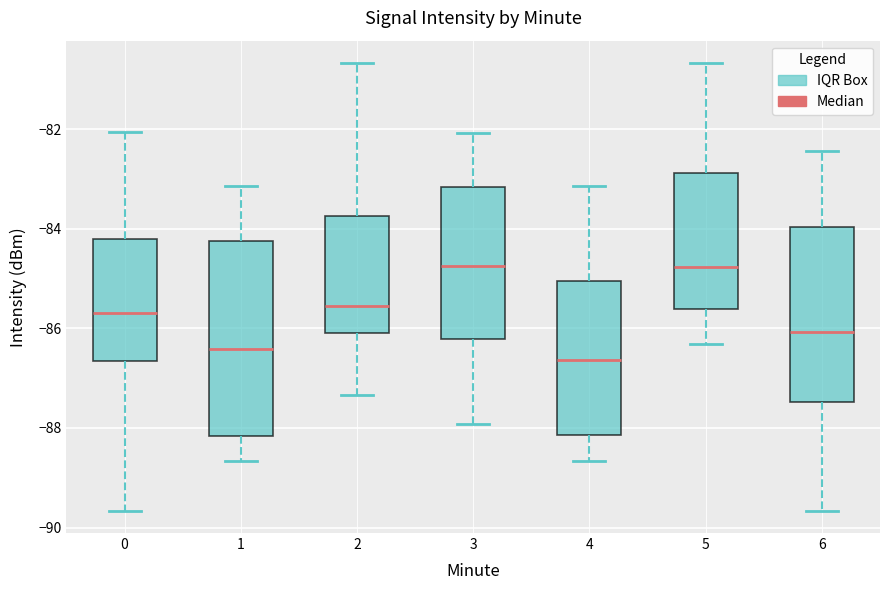

Where does the upper whisker of the box at x = 4 end on the y-axis? The values are not printed on the chart, so give them approximately, as read against the axis.

-83.2